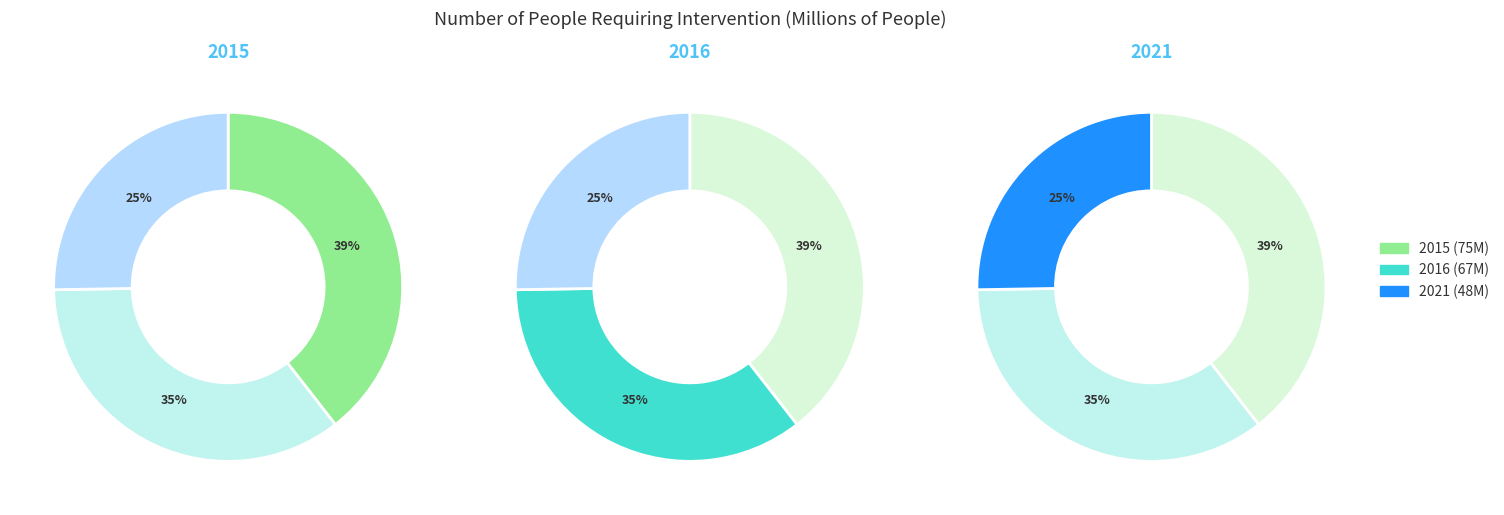

To the nearest percent, what is the average slice percentage?

33%